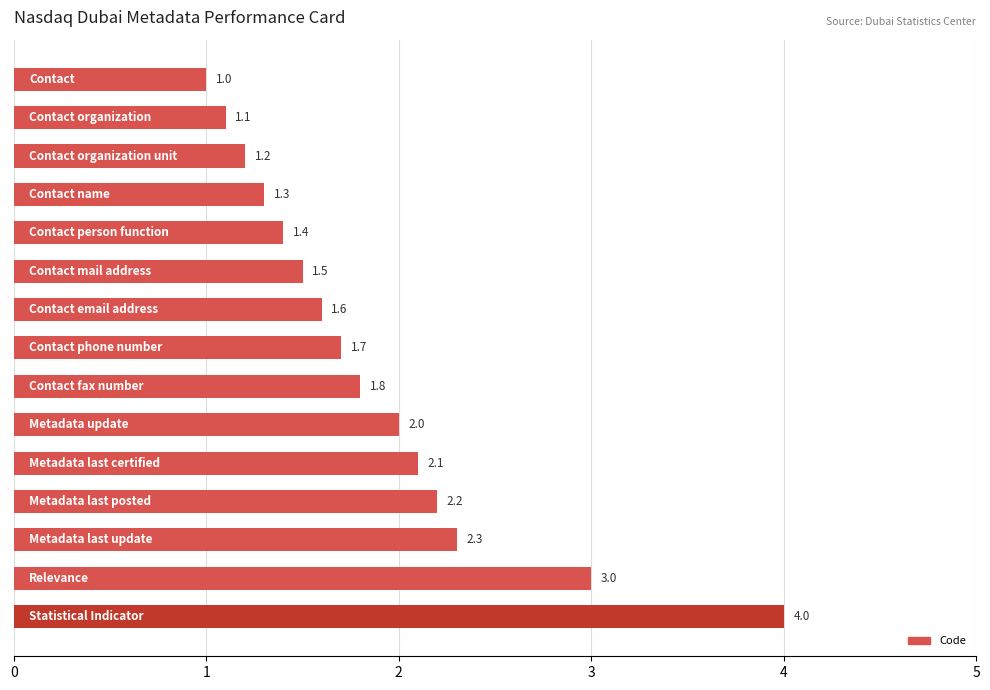

What is the difference between the second highest and second lowest values?

1.9